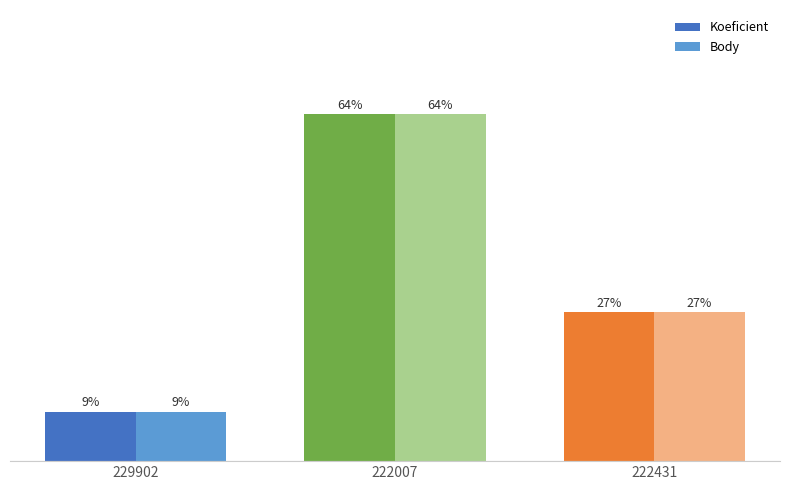

What are all the series names shown in the legend?

Koeficient, Body